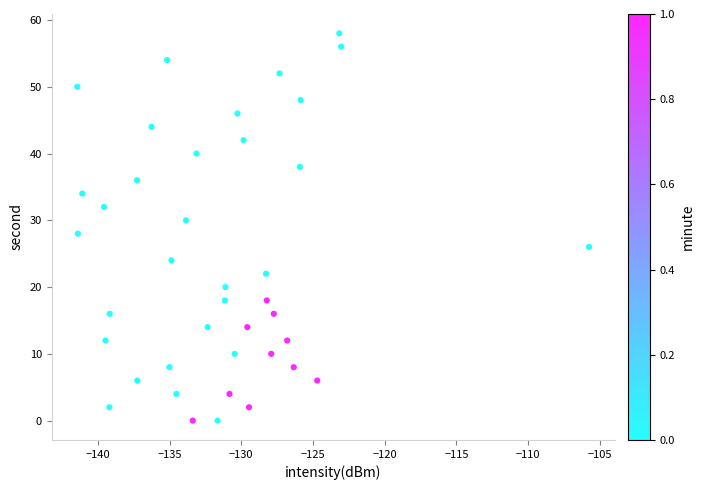

What is the range of Y values (max minus min)?

58